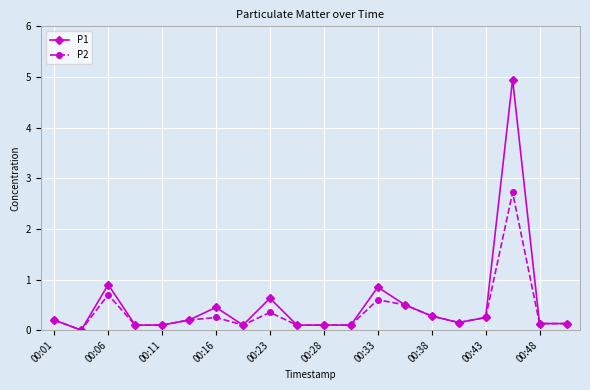

List the series in order of their peak value, lowest first.

P2, P1